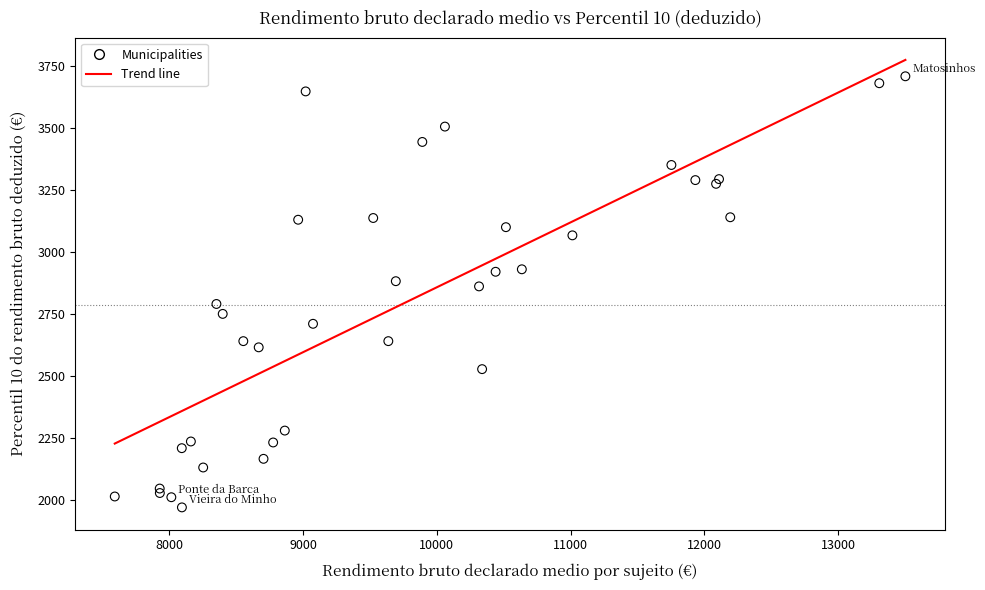

What Y value in the scatter plot is closest to 2840?

2862